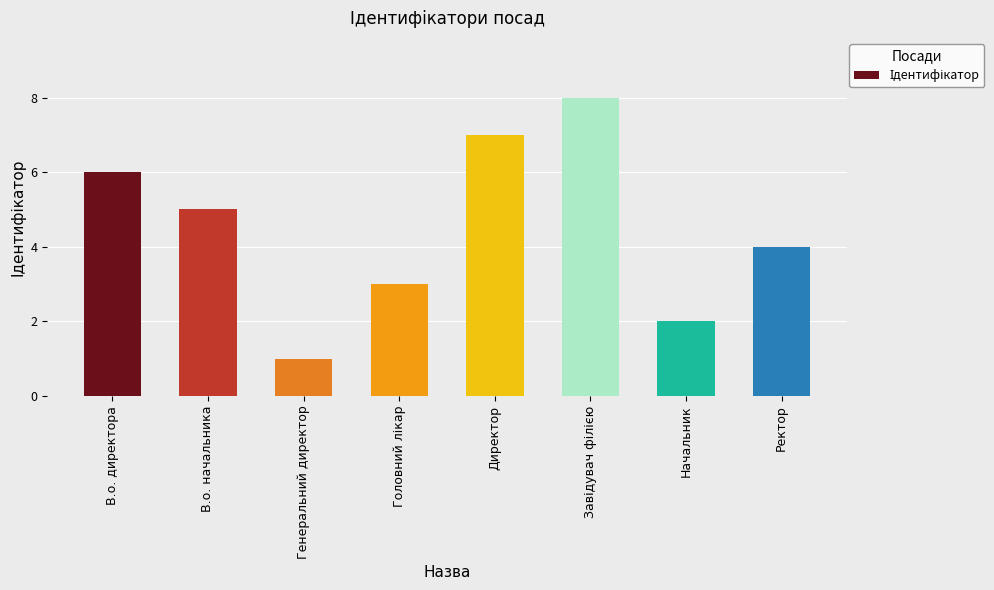

What is the difference between the values at Ректор and Генеральний директор?

3